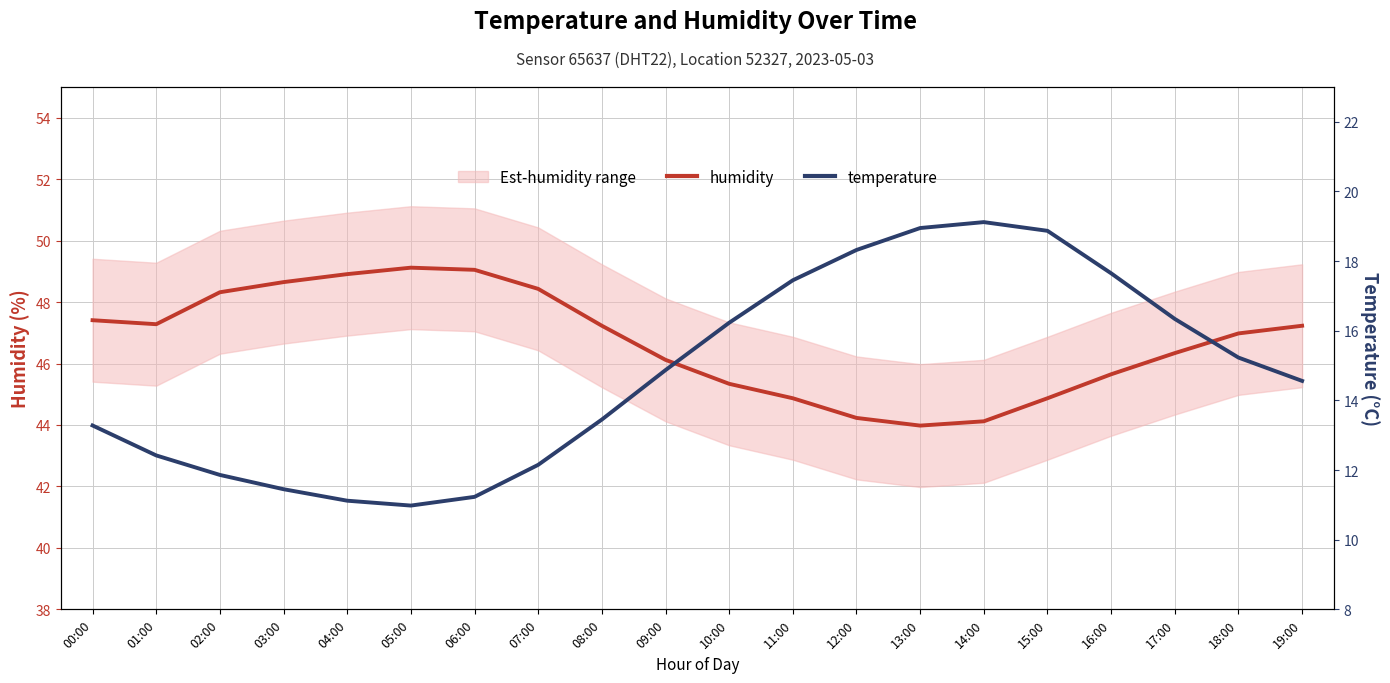

At which category is the sum across all series the highest?

15:00